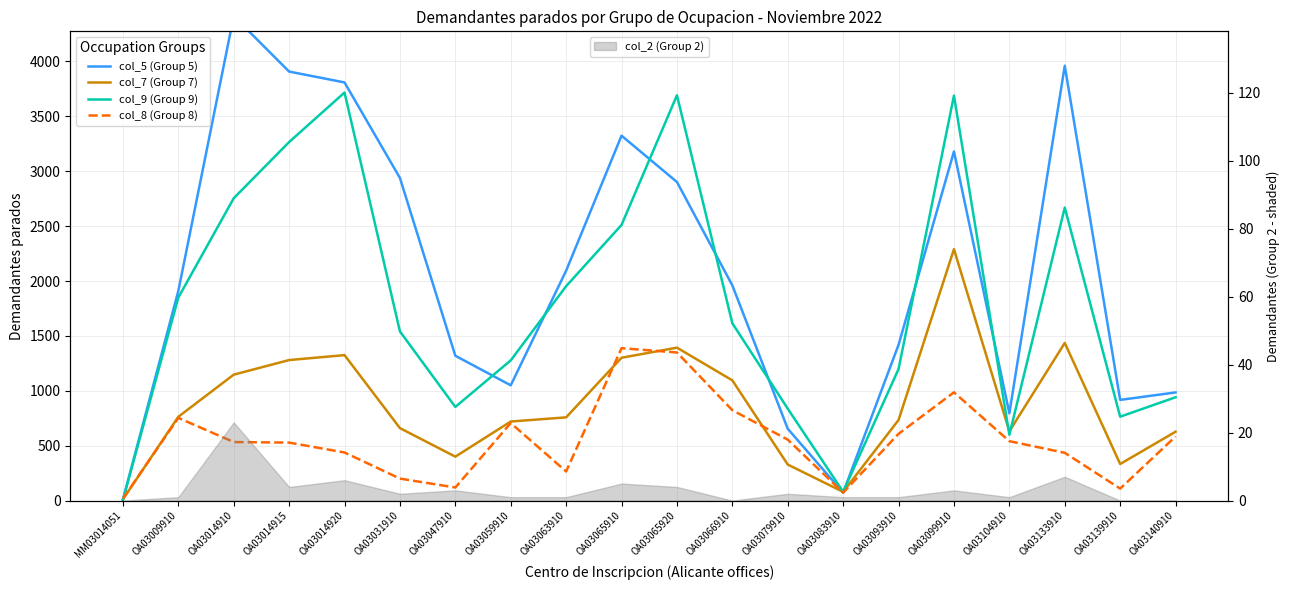

What is the label of the 6th point from the right?

OA03093910